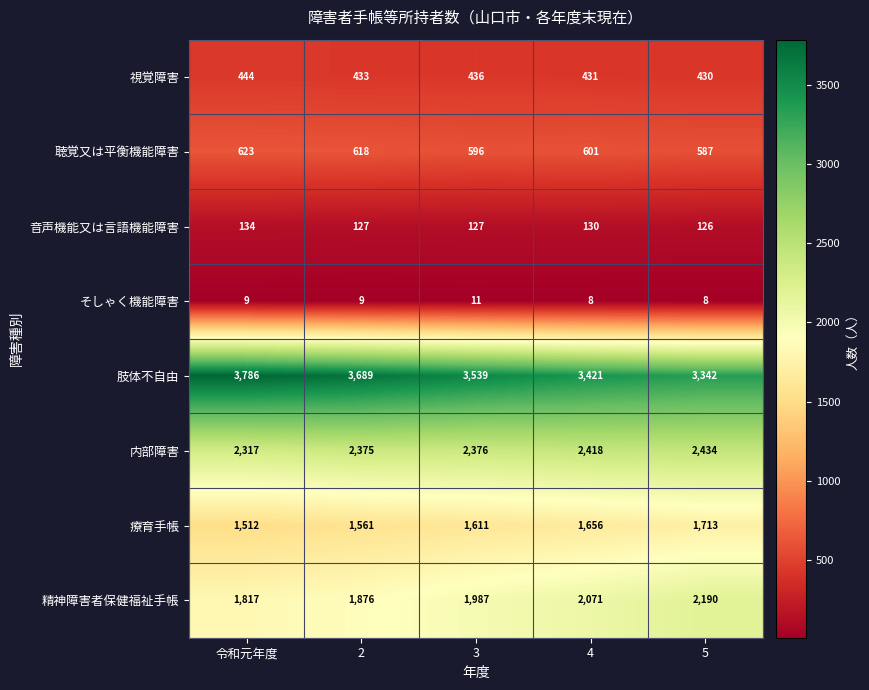

What is the sum of all 肢体不自由 values?

17777